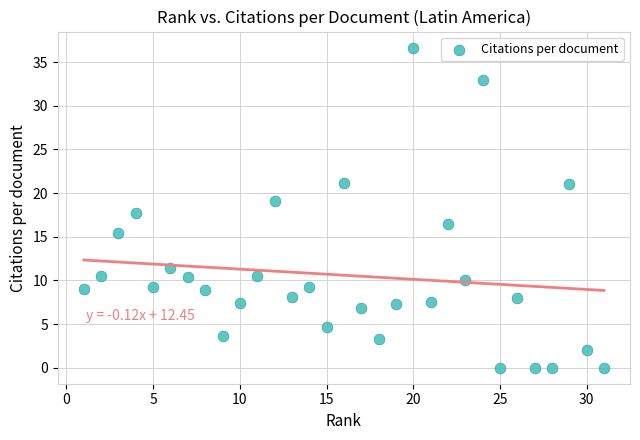

What is the range of X values (max minus min)?

30.0